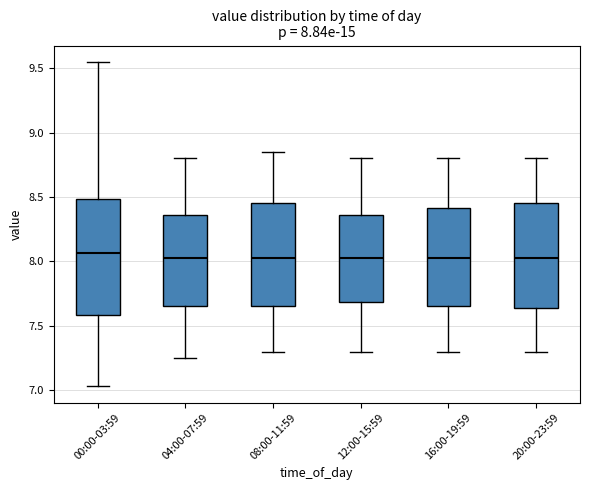

Which box is the tallest, from its lower edge to its upper edge?

00:00-03:59